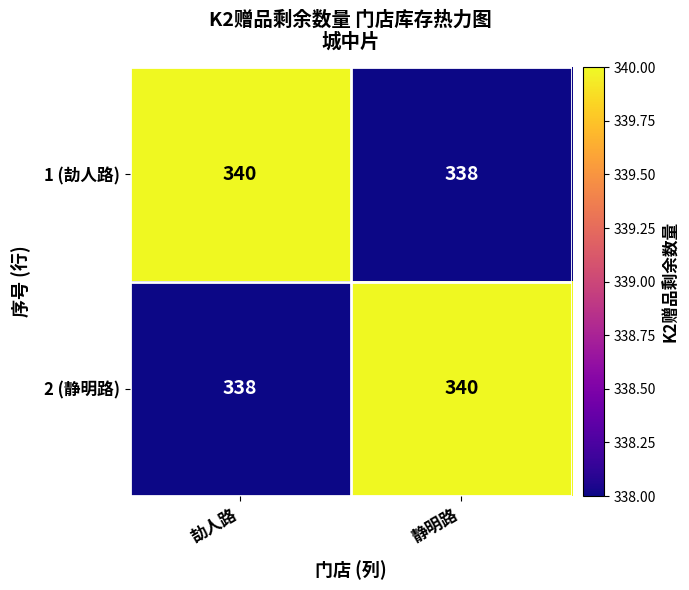

Reading right to left, transcribe all the data shown in this chart.

1 (劼人路): 静明路=338	劼人路=340
2 (静明路): 静明路=340	劼人路=338